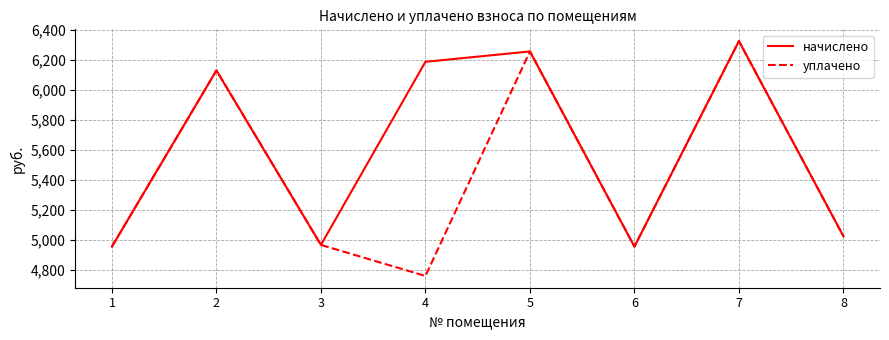

At which label does начислено first exceed 6128?

2